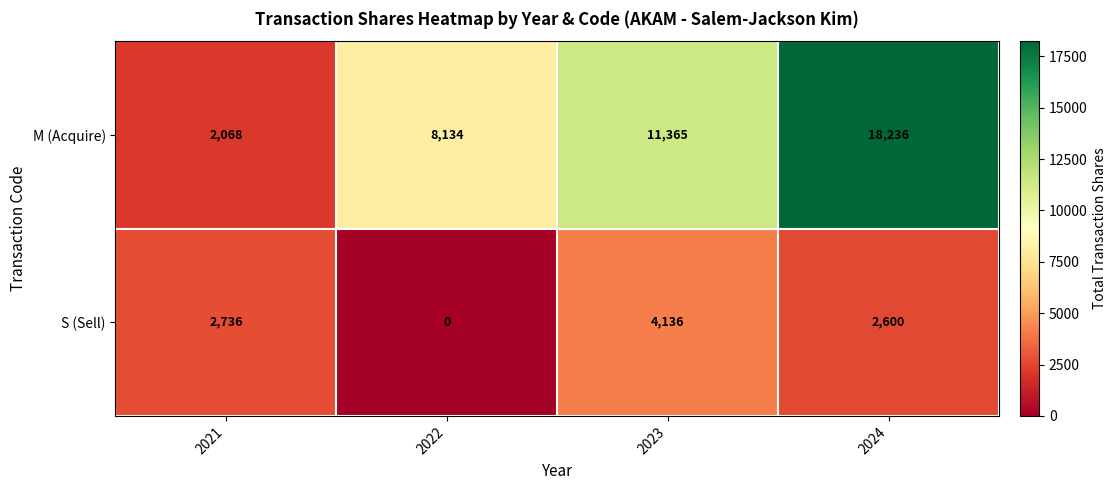

How many data points does each series have?

4